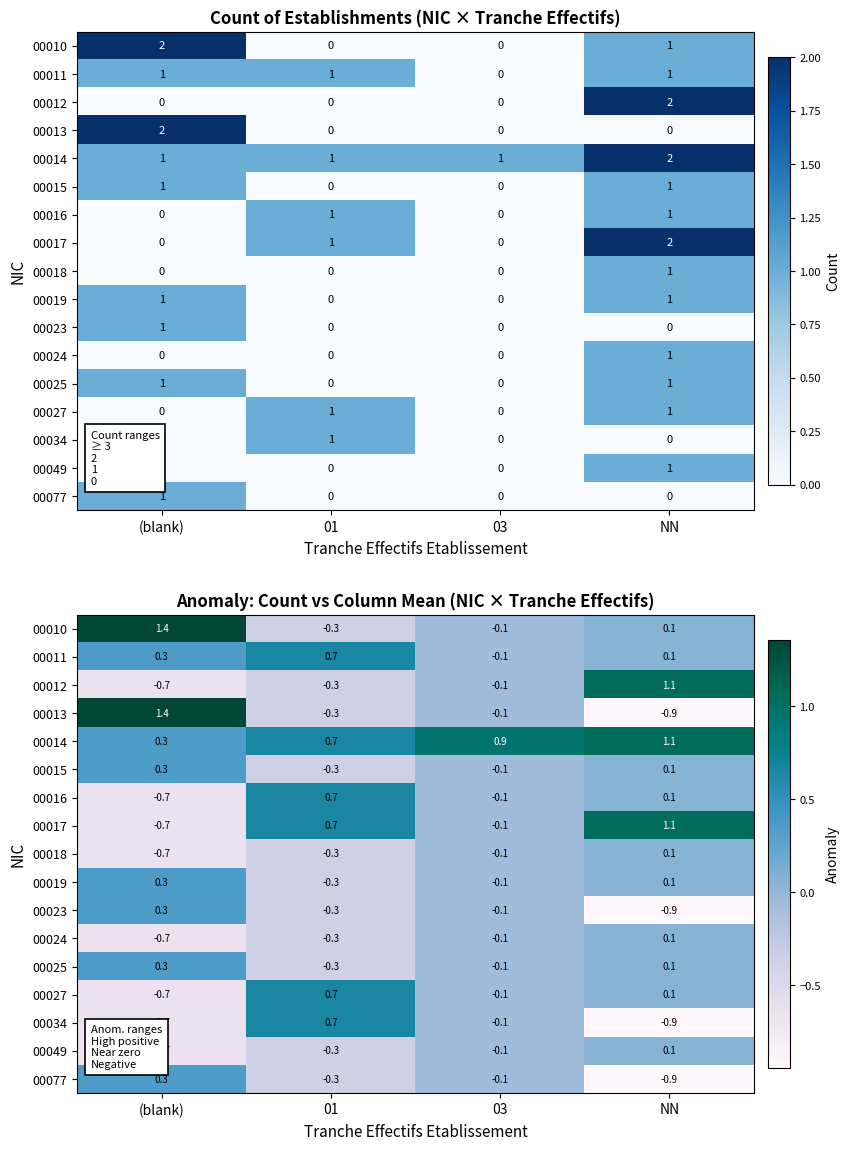

True or false: 00027 has a value of 0.0 at NN.

False